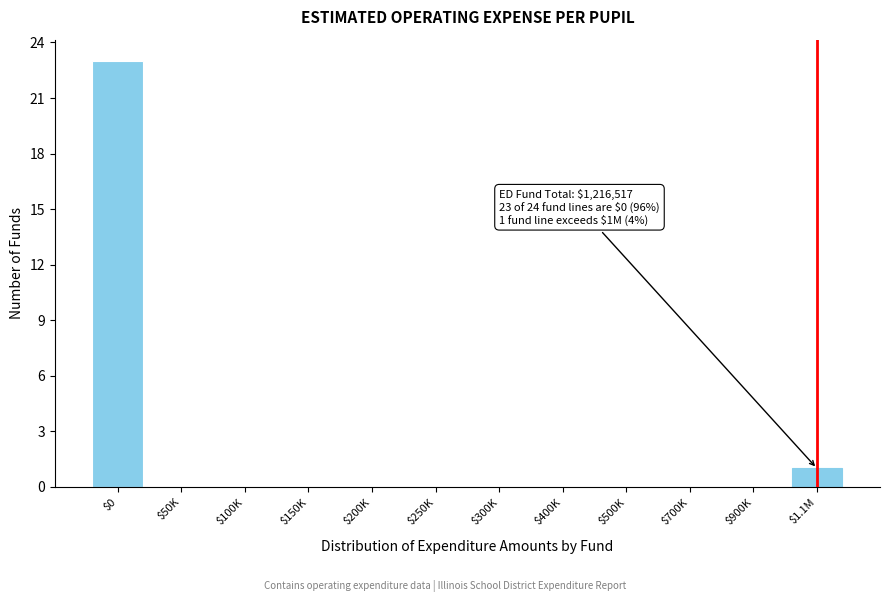

What is the sum of all values?

24